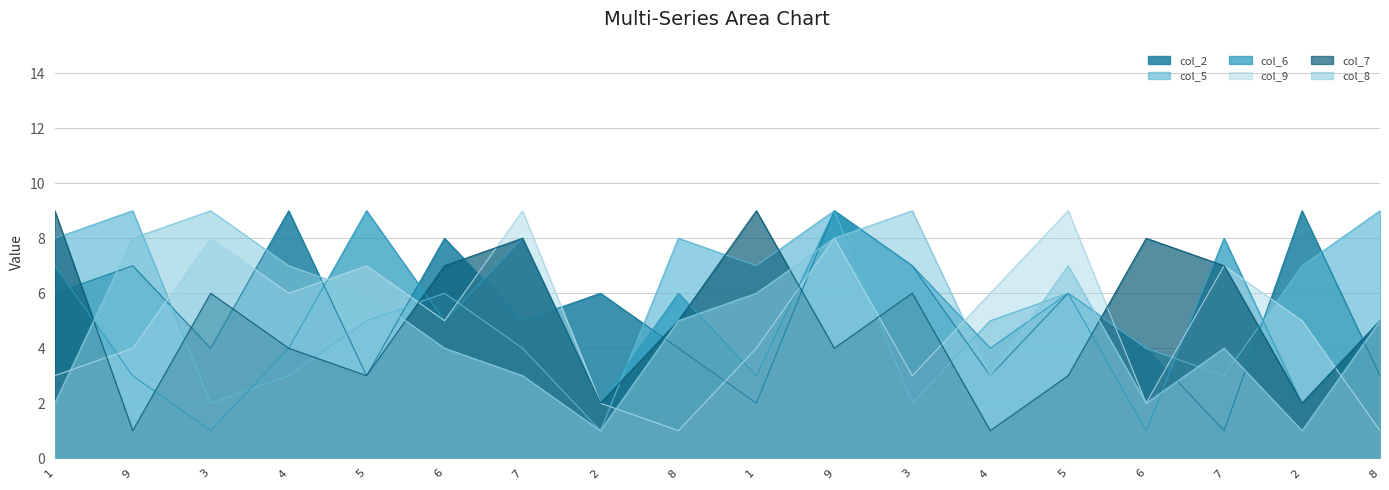

What is the spread (max minus min) of values at 2?

5